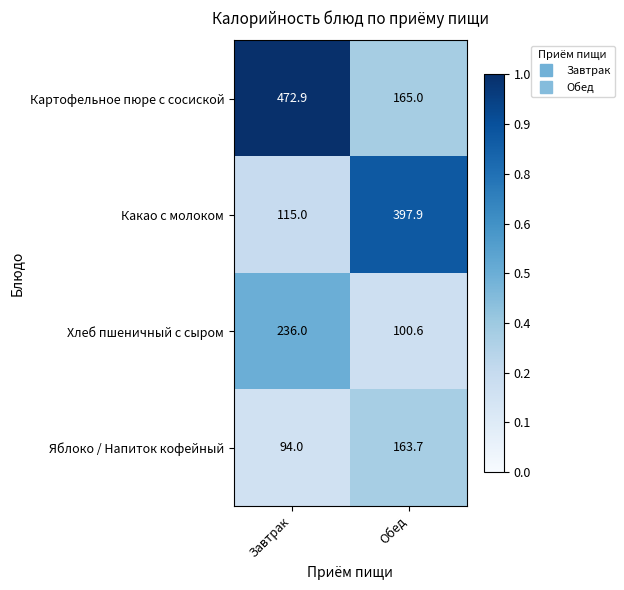

Which series has the widest spread of values?

Картофельное пюре с сосиской